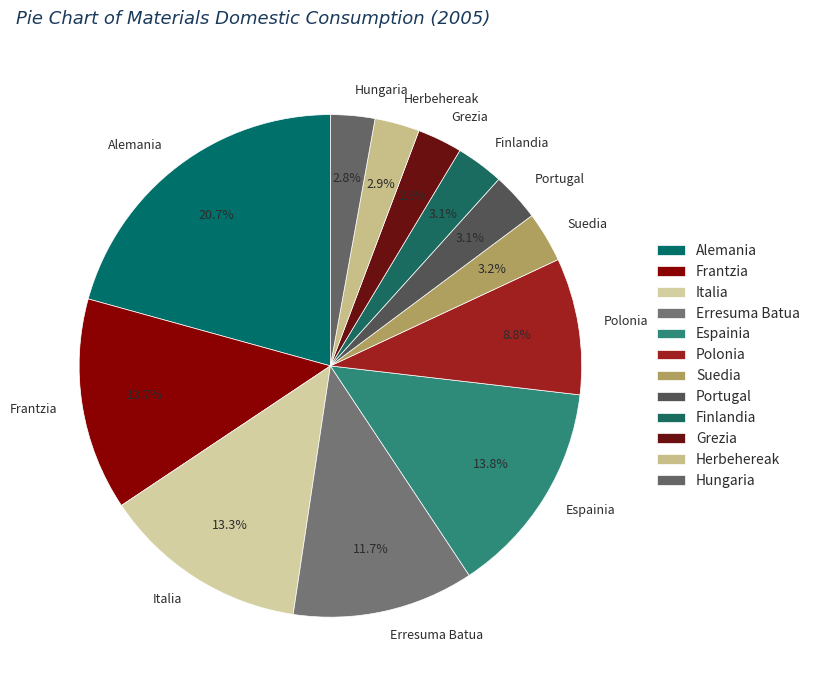

What percentage is the Hungaria slice, to the nearest percent?

3%